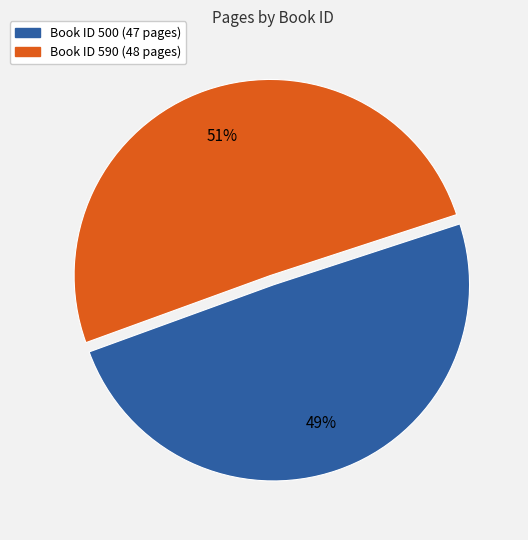

Count the number of slices in the pie.

2